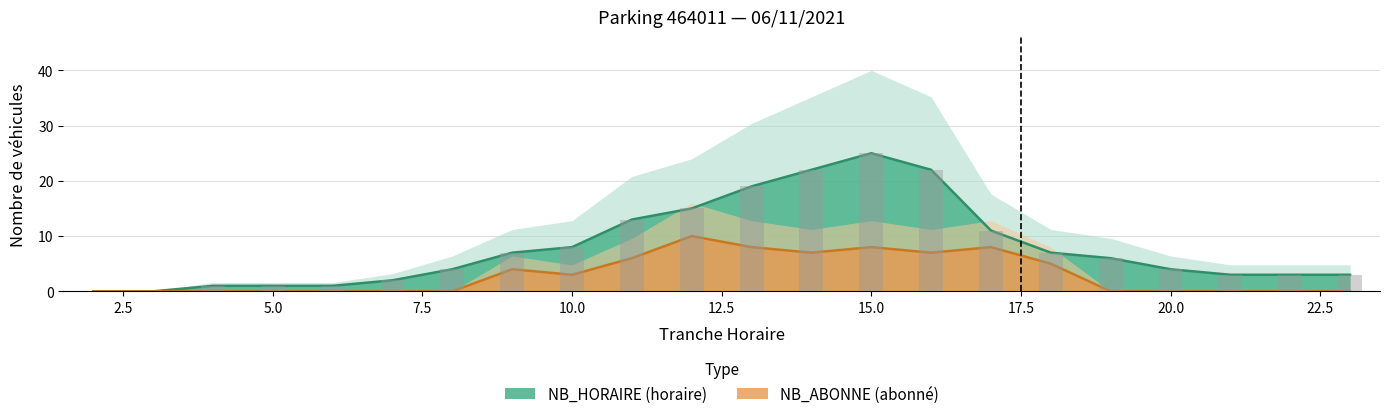

Which series has the largest range (max minus min)?

NB_HORAIRE